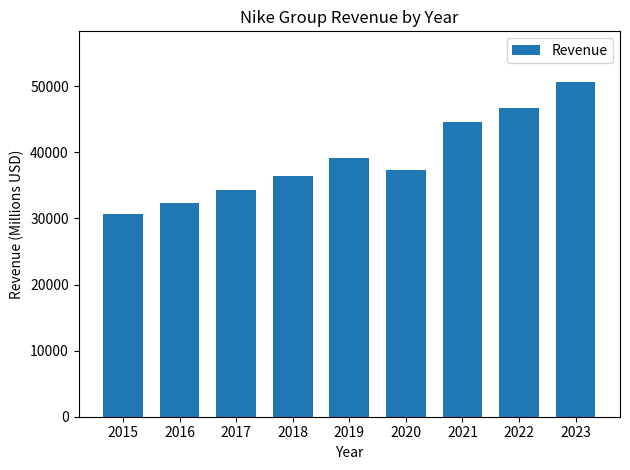

How many bars are there in total?

9